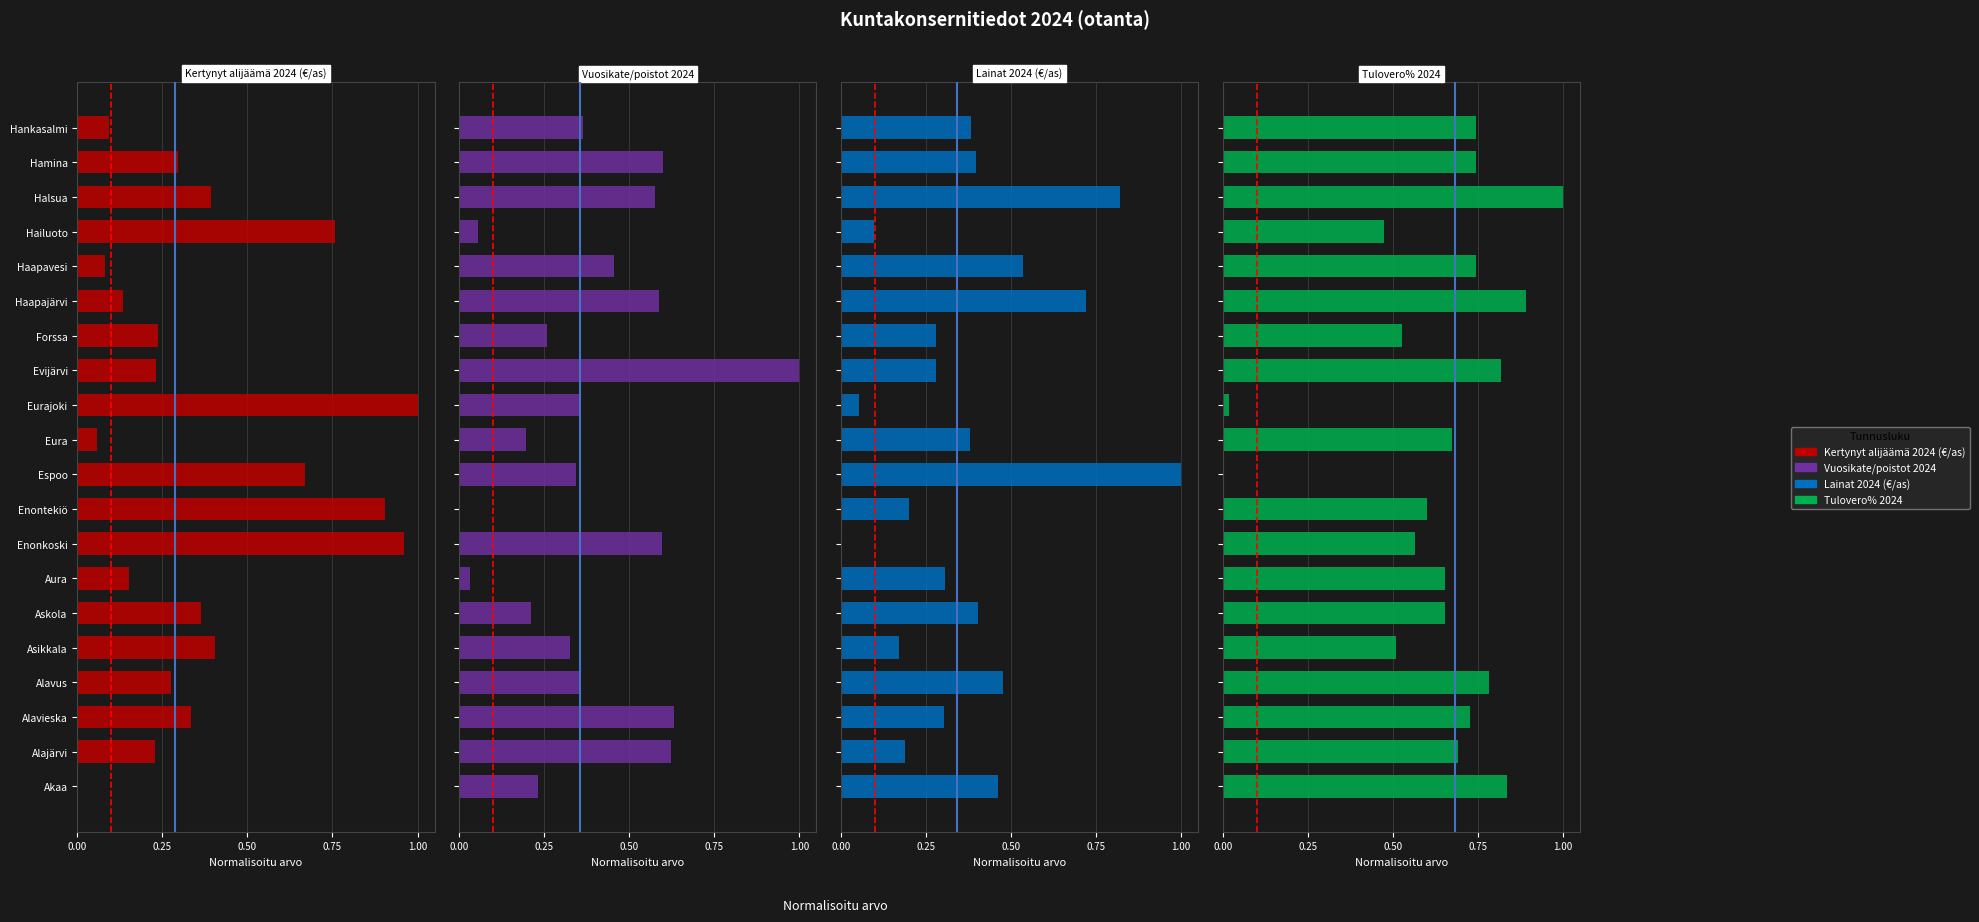

Are the bars horizontal?

Yes